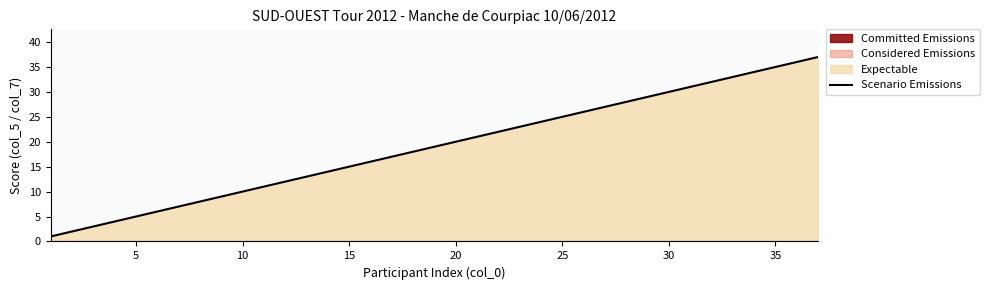

True or false: Scenario Emissions has a value of 8 at 25.

False